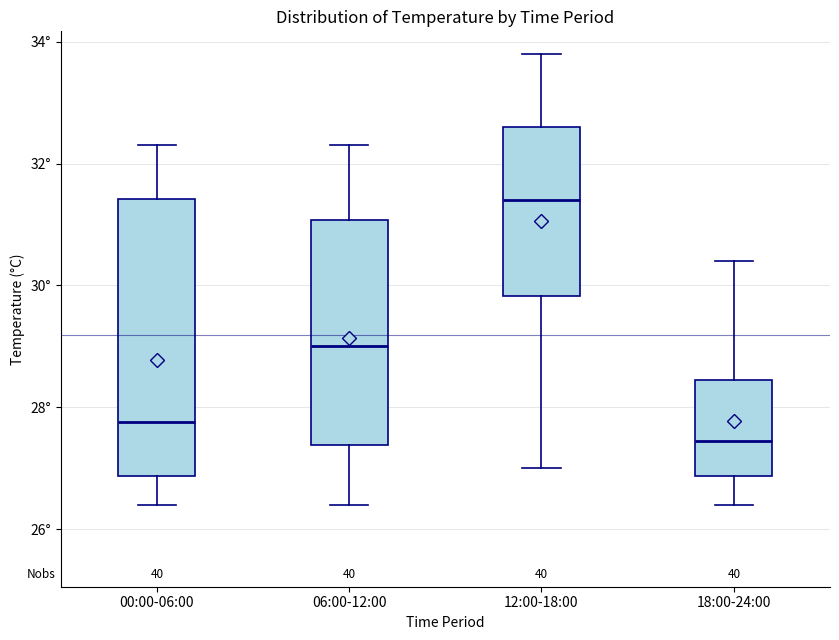

Reading left to right, read every box against the y-axis: the position of its median line, the range the box covers, and the ends of its whiskers. The values are not printed on the chart, so give them approximately, as read against the axis.

00:00-06:00: median 27.8, box 26.8 to 31.4, whiskers 26.4 to 32.4
06:00-12:00: median 29.0, box 27.4 to 31.0, whiskers 26.4 to 32.4
12:00-18:00: median 31.4, box 29.8 to 32.6, whiskers 27.0 to 33.8
18:00-24:00: median 27.4, box 26.8 to 28.4, whiskers 26.4 to 30.4